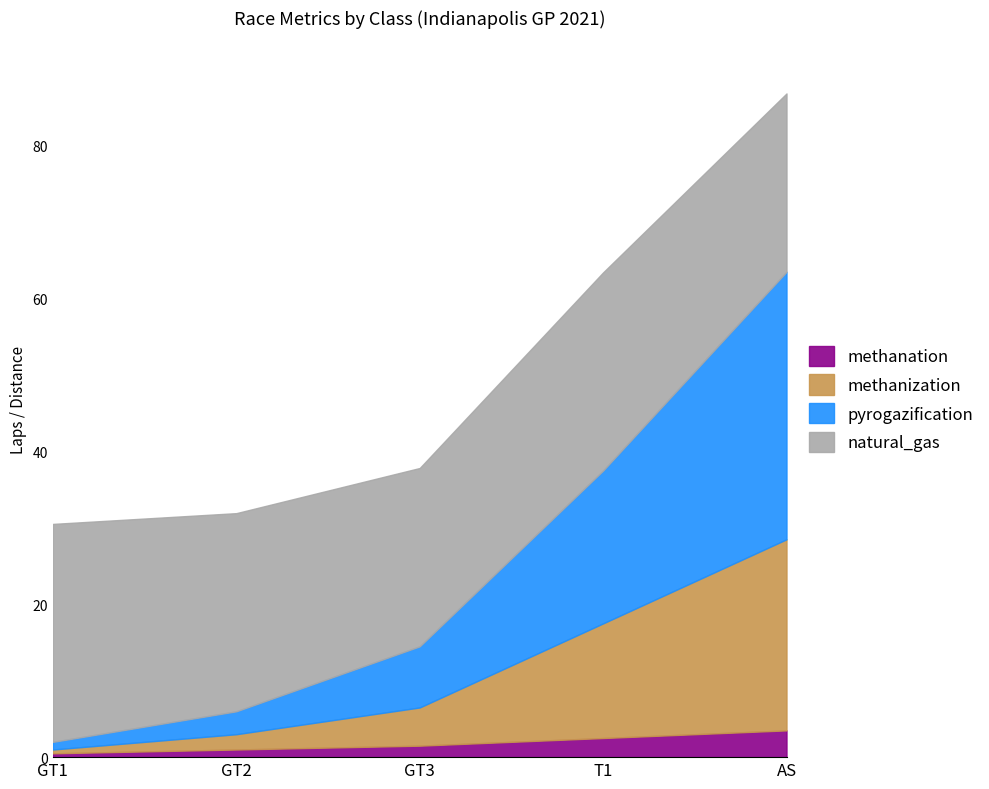

Count the number of categories in the chart.

5